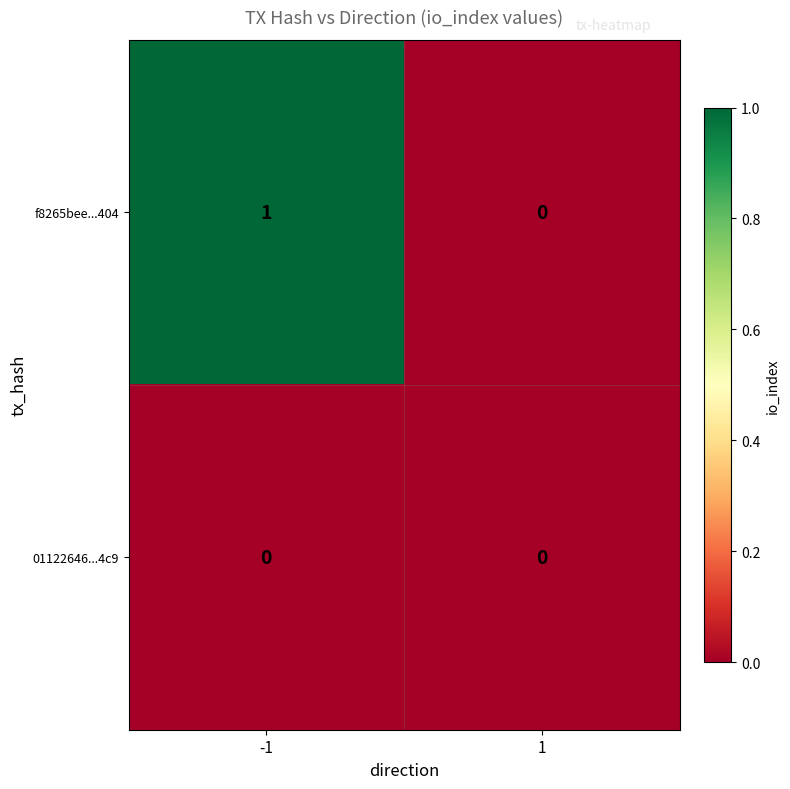

Reading left to right, transcribe all the data shown in this chart.

f8265bee...404: -1=1	1=0
01122646...4c9: -1=0	1=0